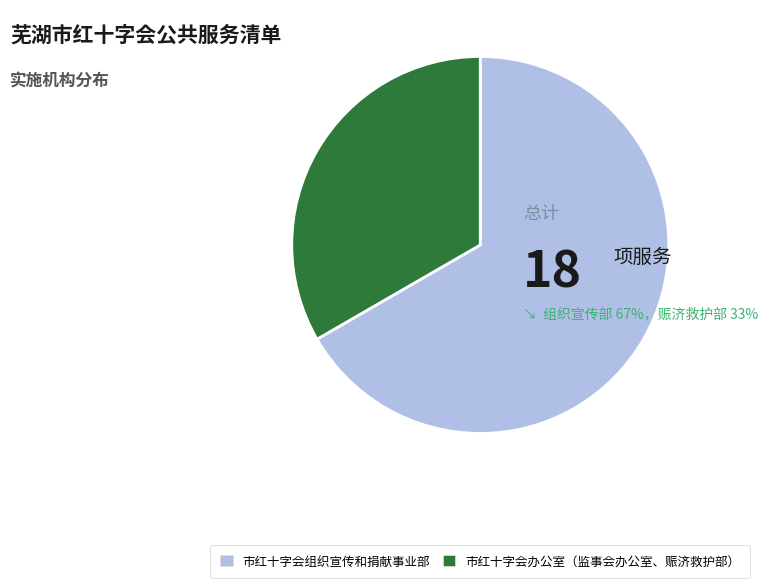

Is it true that 市红十字会办公室（监事会办公室、赈济救护部） is 39% of the pie?

False